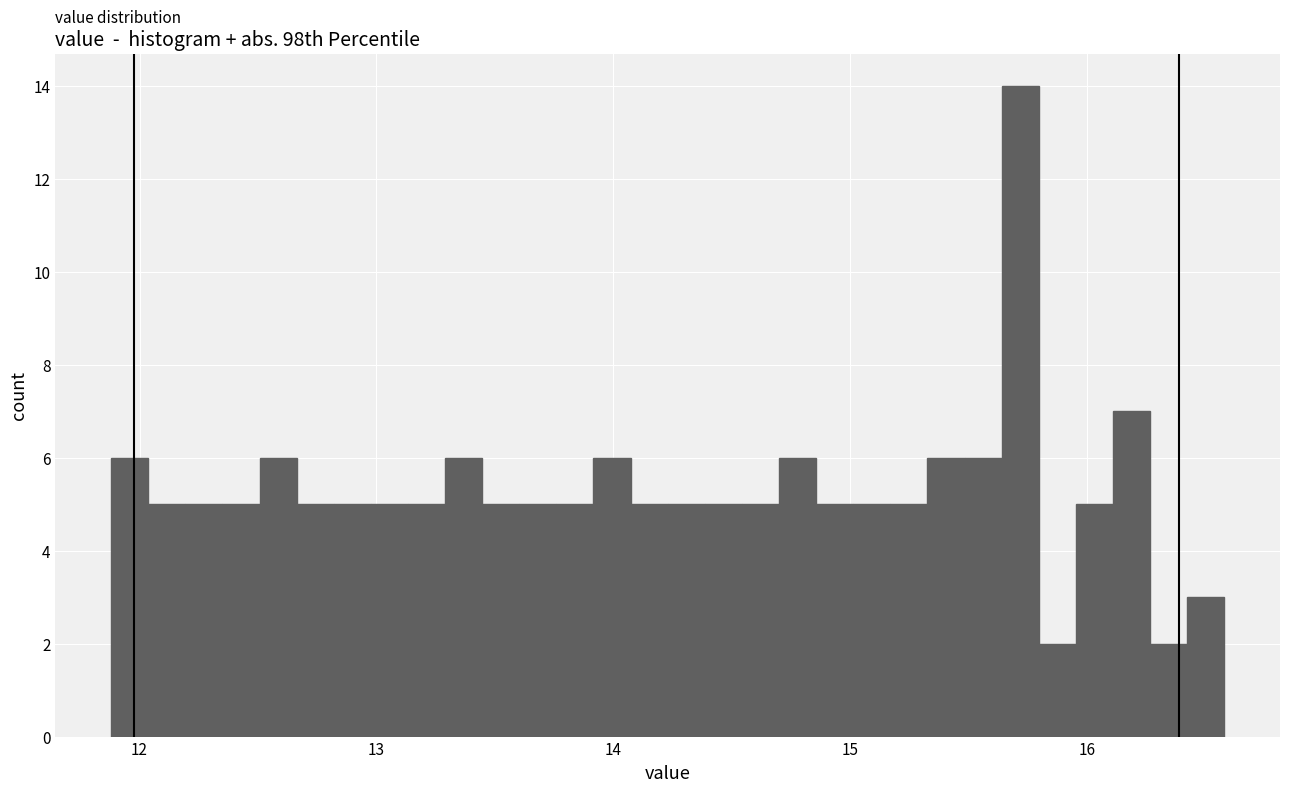

Read against the x-axis, roughly where is the centre of the tallest bar?

15.7